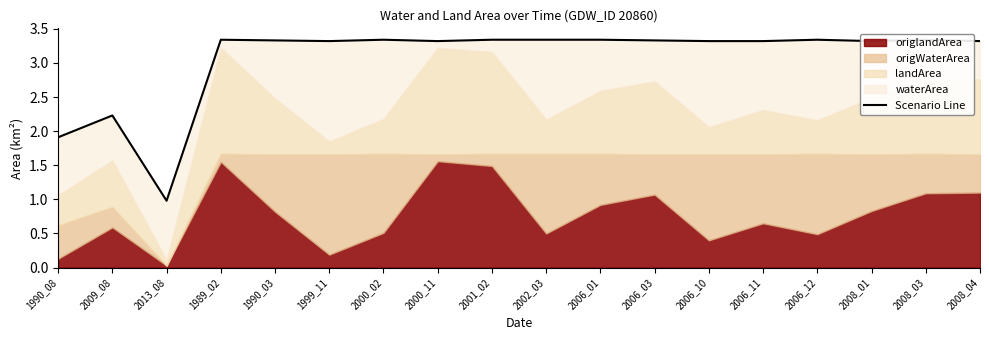

How many categories are shown in the chart?

18